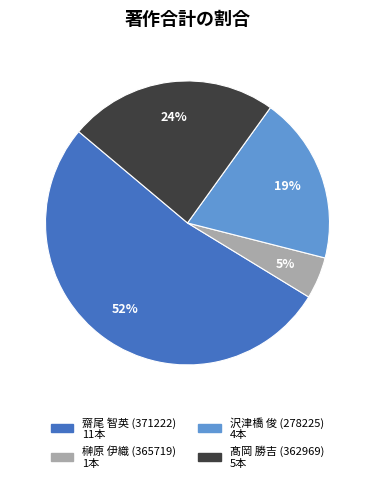

To the nearest percent, what percentage of the pie is 沢津橋 俊 (278225)?

19%